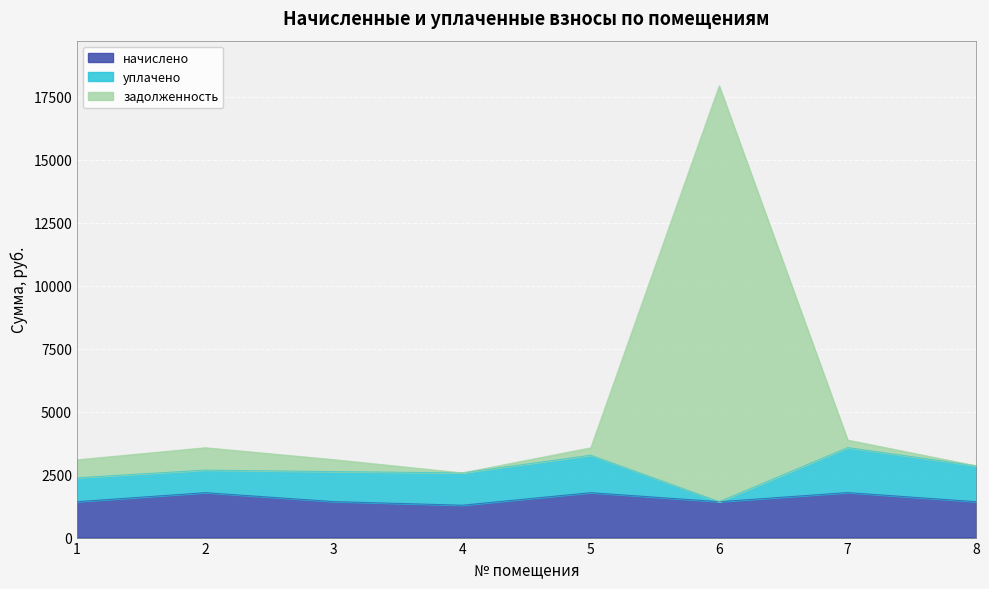

At which category does задолженность reach its first local peak?

2